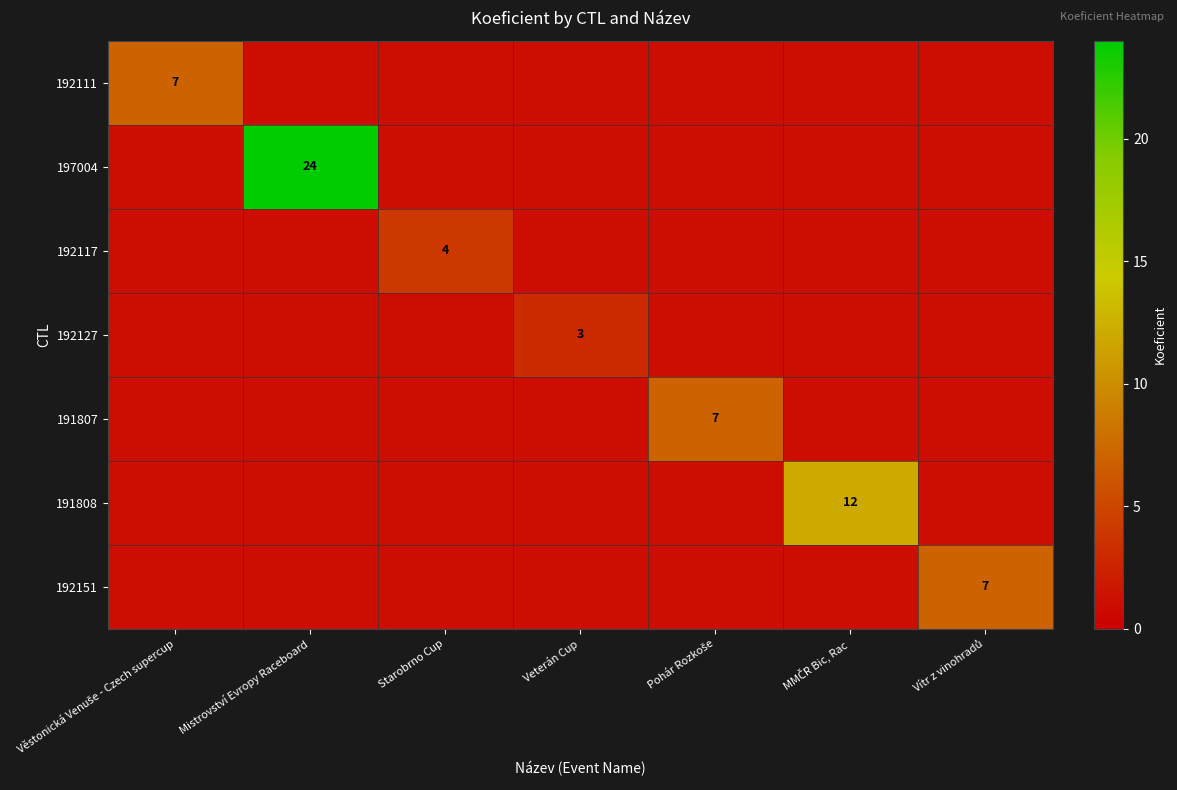

List the labels in order of 192151 value, smallest first.

Věstonická Venuše - Czech supercup, Mistrovství Evropy Raceboard, Starobrno Cup, Veterán Cup, Pohár Rozkoše, MMČR Bic, Rac, Vítr z vinohradů